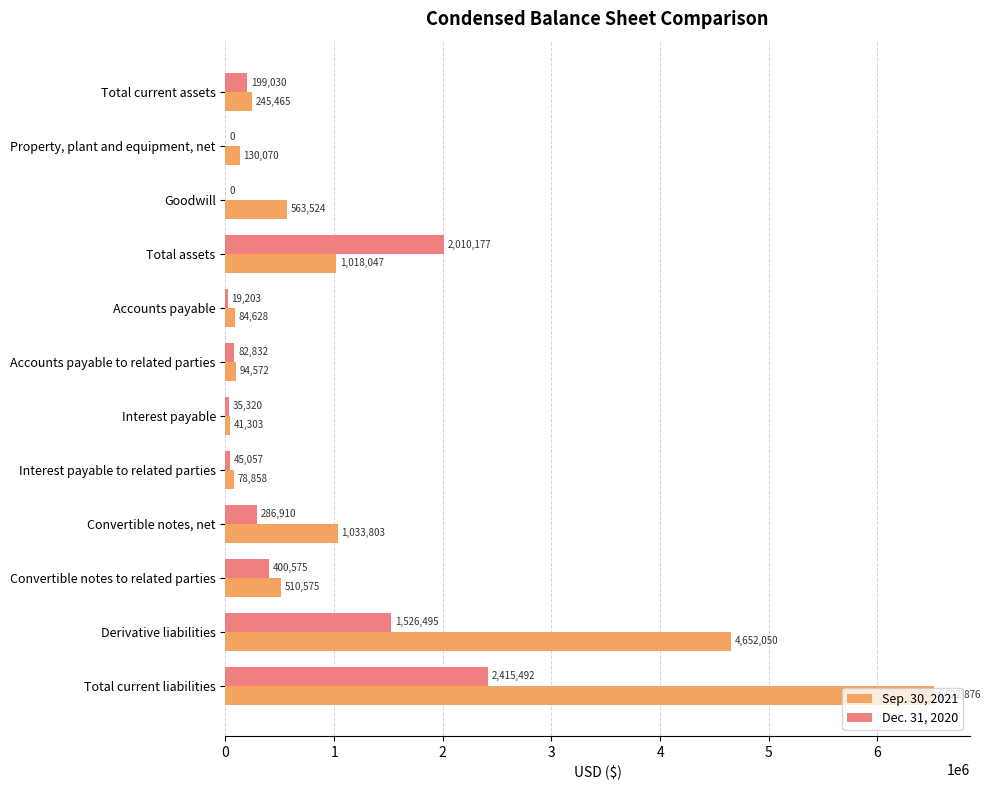

Which category has the highest value in the Sep. 30, 2021 series?

Total current liabilities